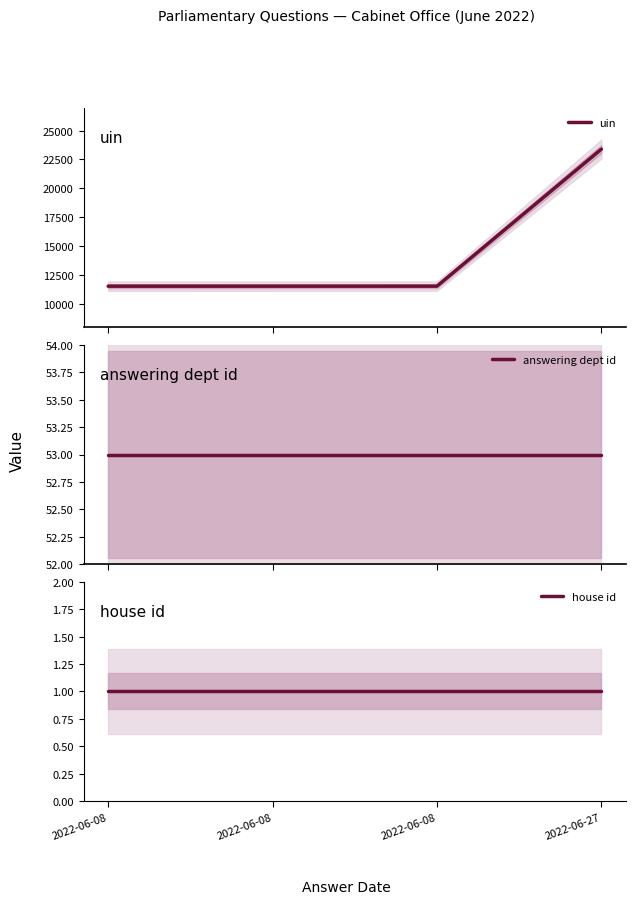

Is this an area chart (filled region under the line)?

No